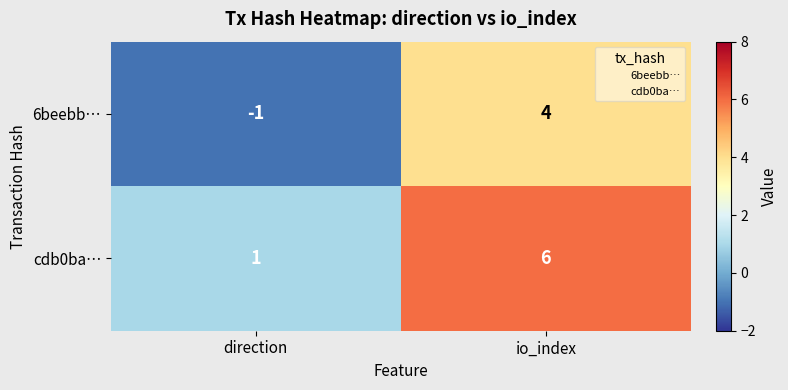

What is the approximate value of 6beebb… at io_index?

4